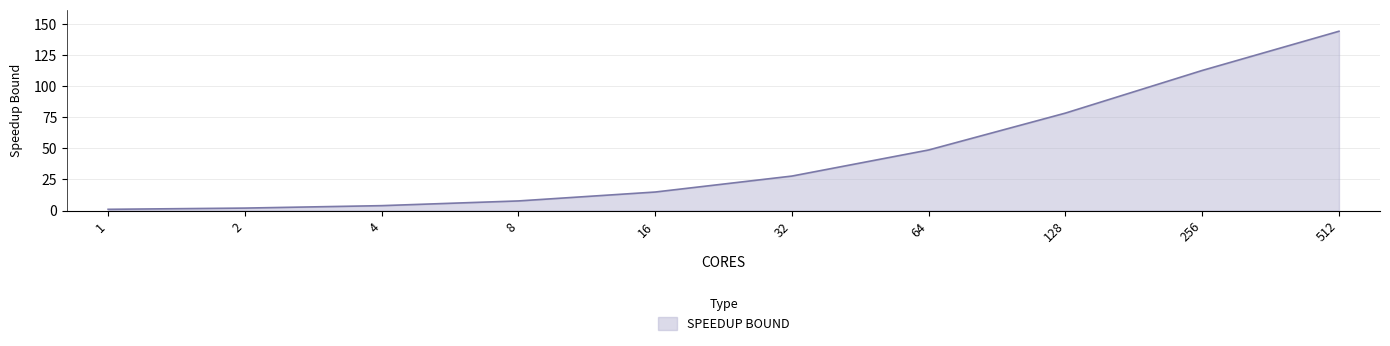

Which label corresponds to the largest value in the chart?

512